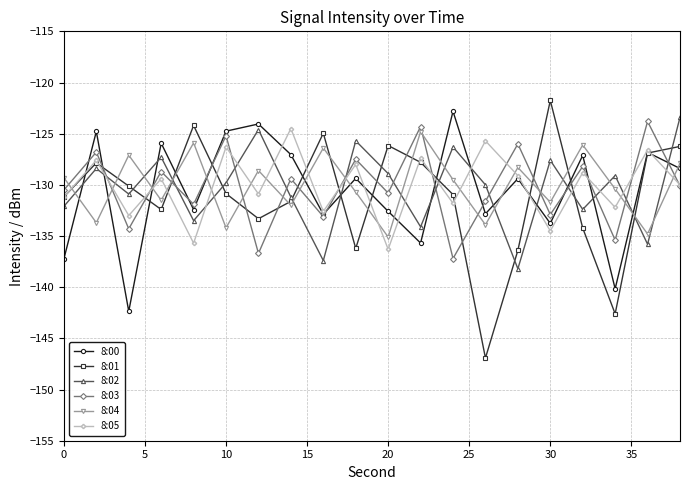

What is the maximum value shown in the chart?

-121.8